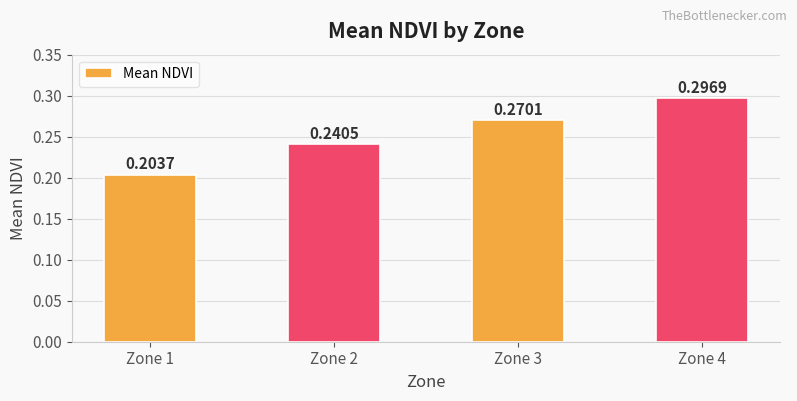

Rank the categories by value from highest to lowest.

Zone 4, Zone 3, Zone 2, Zone 1